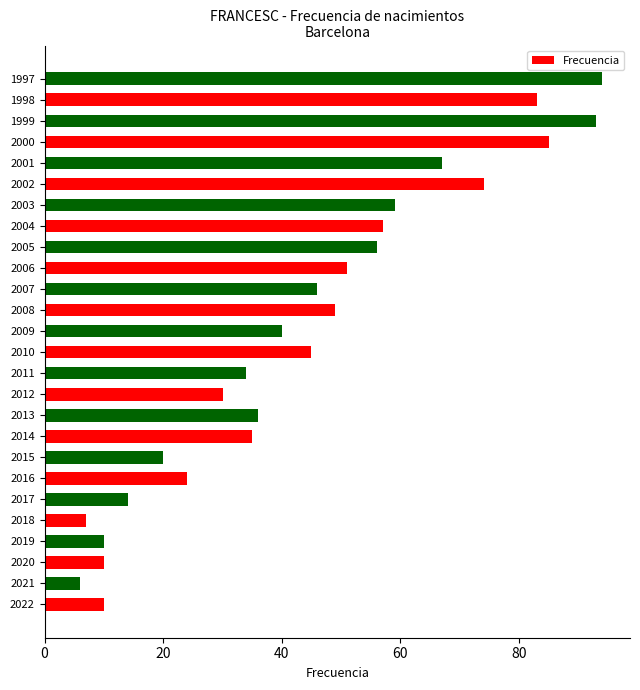

Count the number of categories in the chart.

26